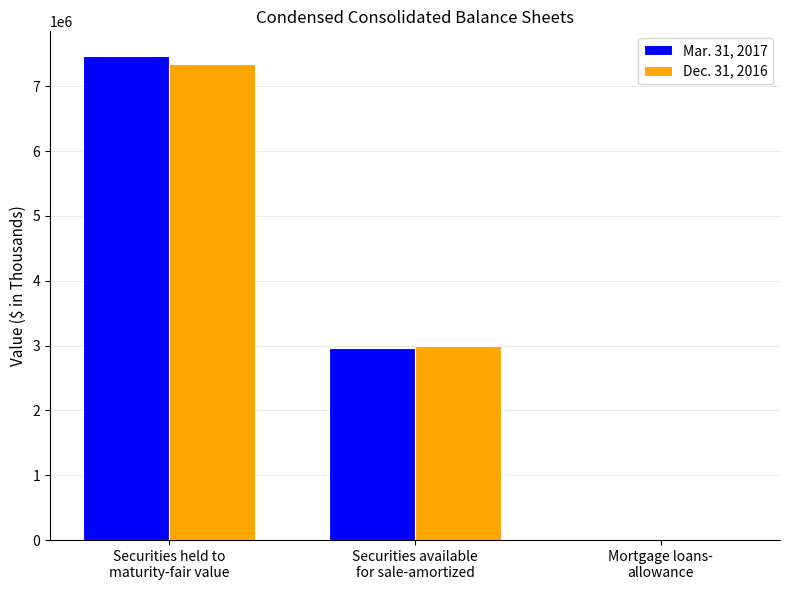

Count the Mar. 31, 2017 values in the range 650 to 7472191.

3